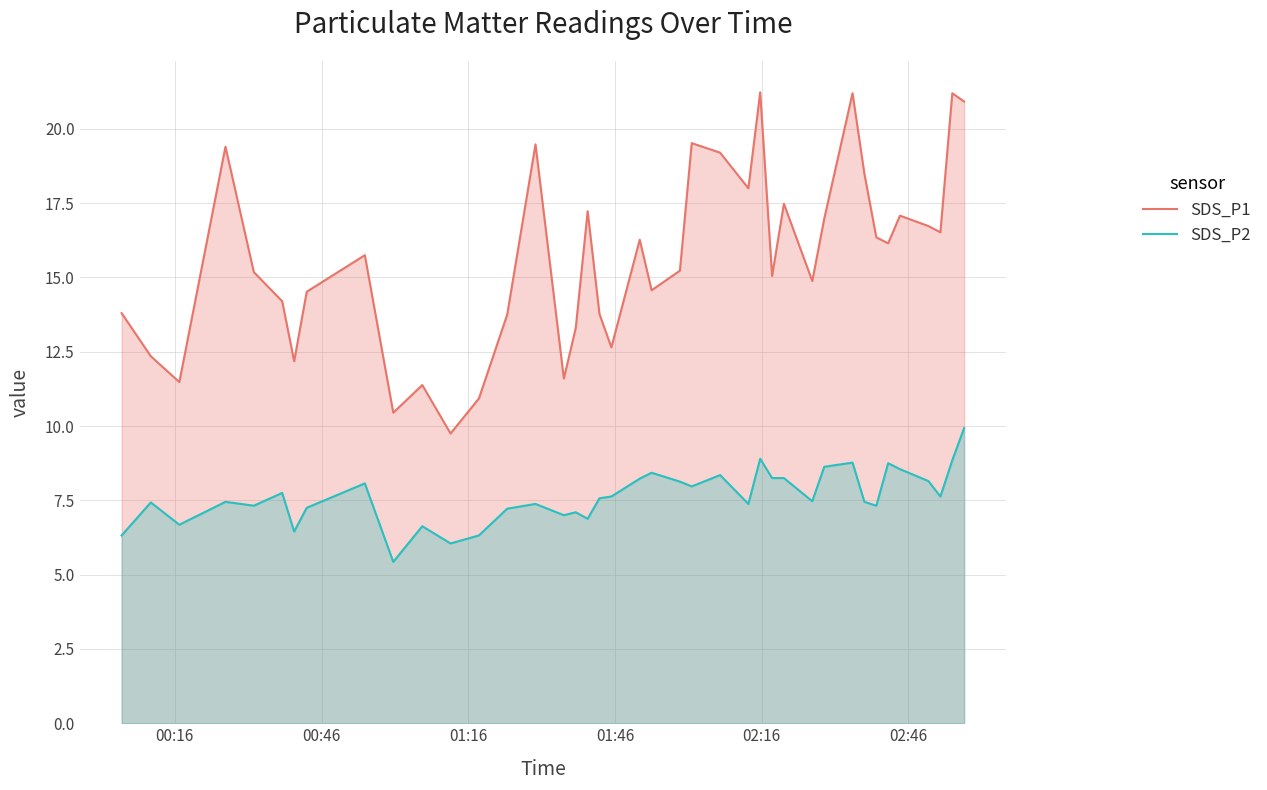

What is the minimum value for SDS_P2?

5.4